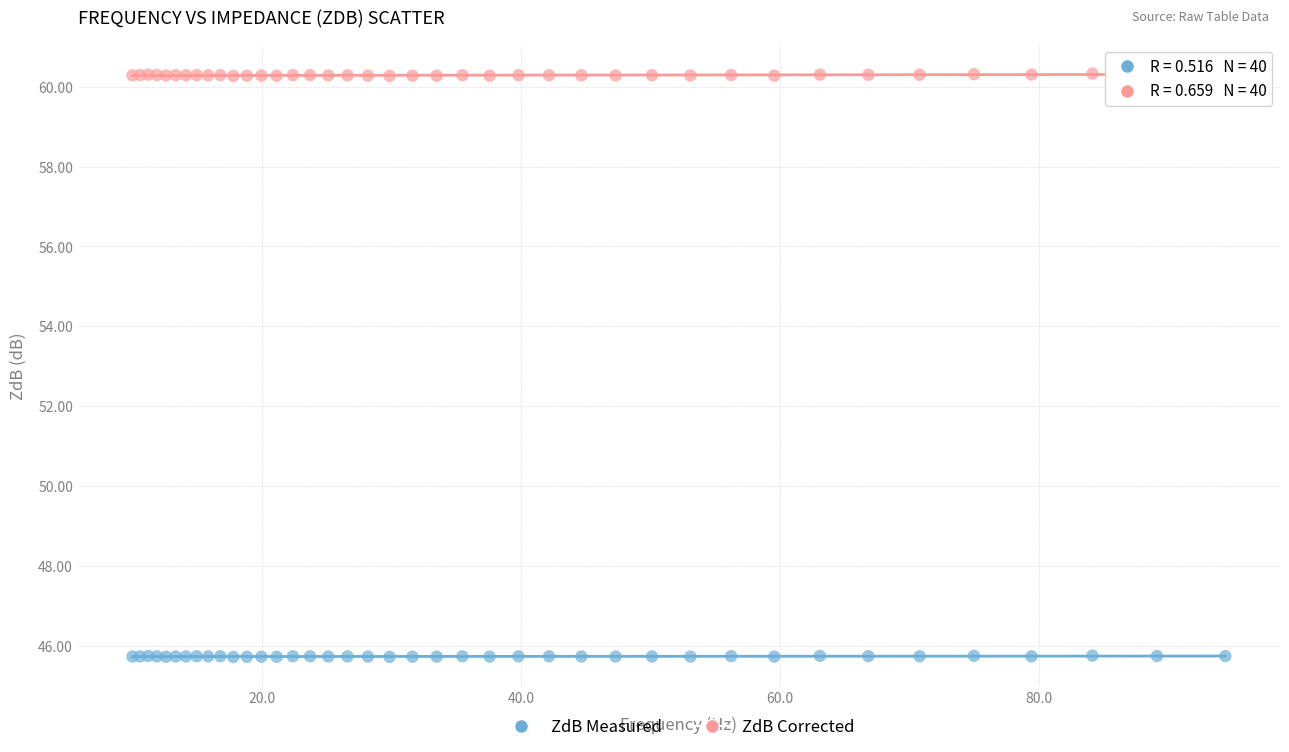

Which series contains the lowest Y value?

ZdB Measured